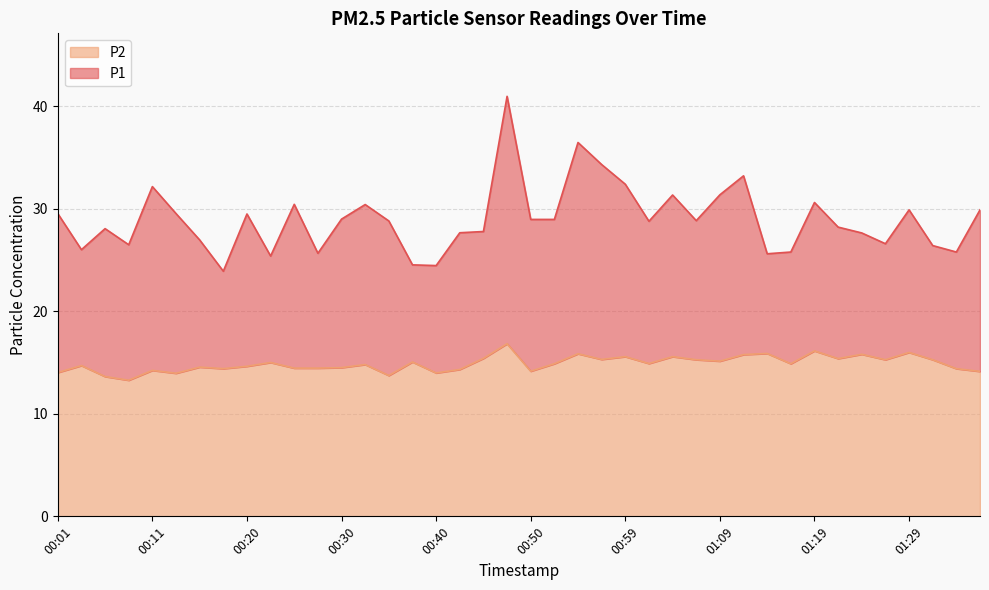

What is the difference between the maximum and minimum values in the P1 series?

17.1